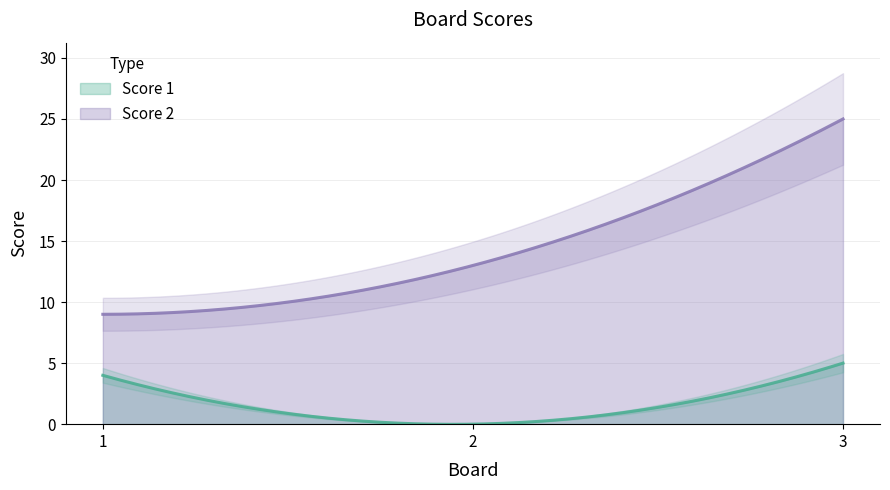

What is the value of the Score 1 point at the 1st from the left?

4